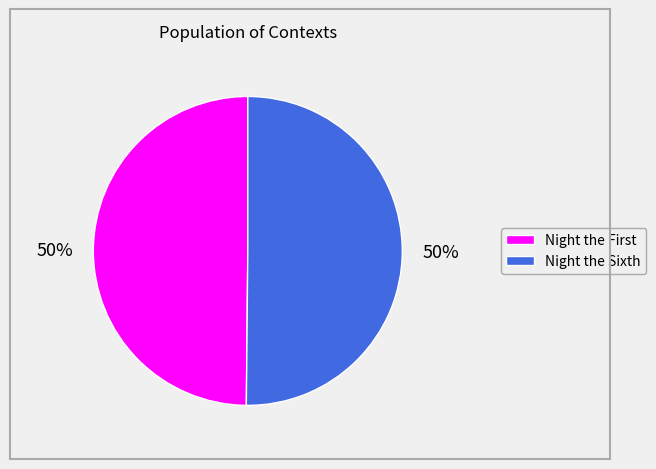

To the nearest percent, what is the average slice percentage?

50%